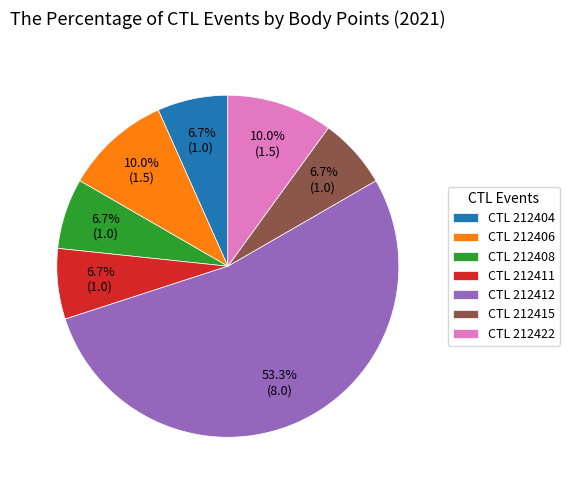

Is there any slice that represents more than half of the pie?

Yes